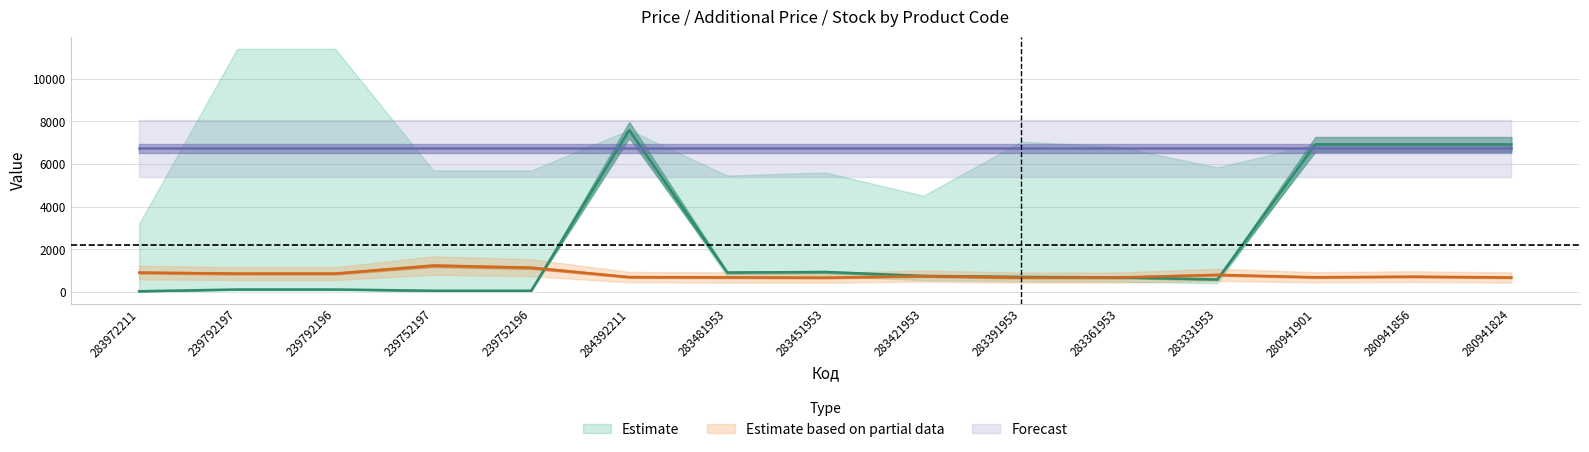

Where is the first local maximum for Залишок?

239752197